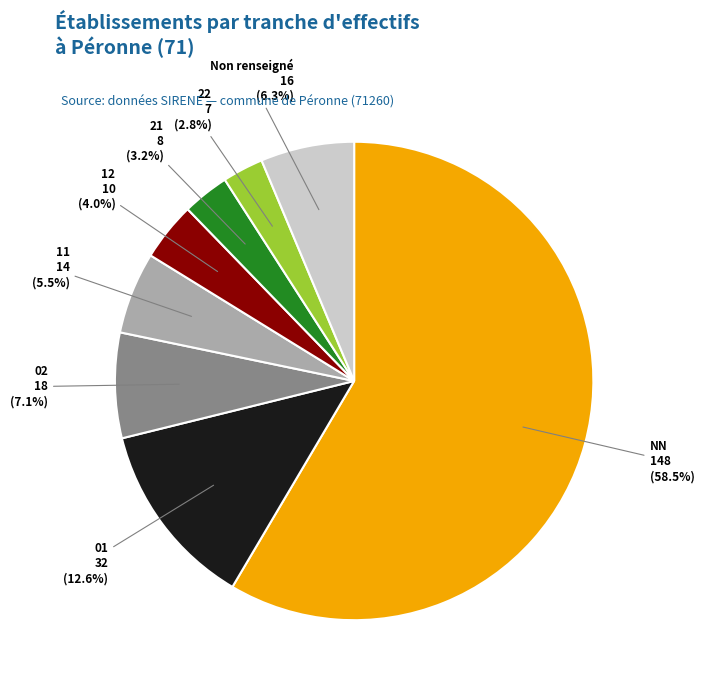

Which slice is the largest?

NN